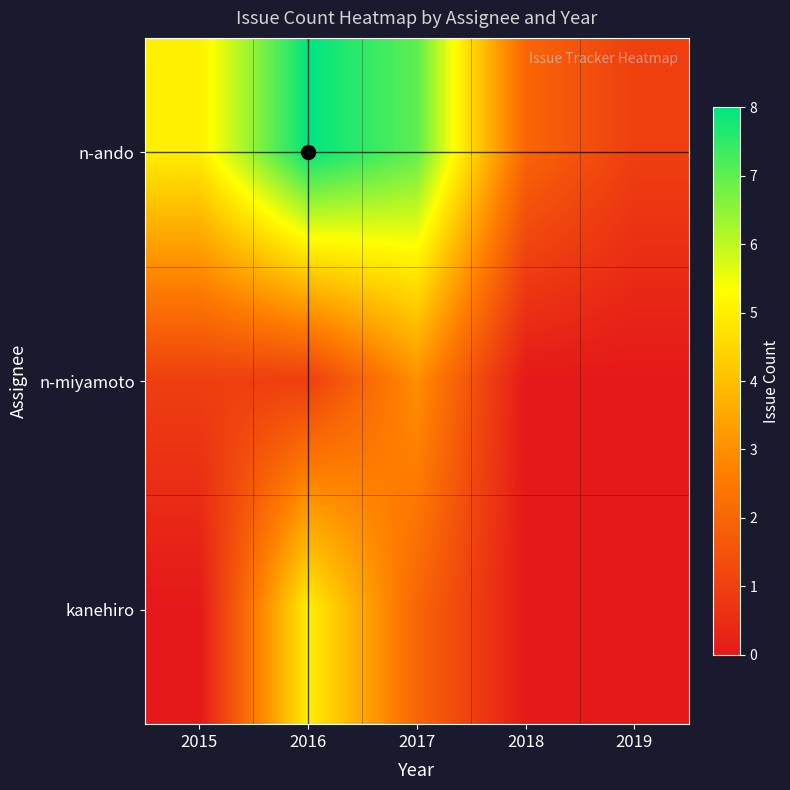

At how many categories does at least one series exceed 6?

2